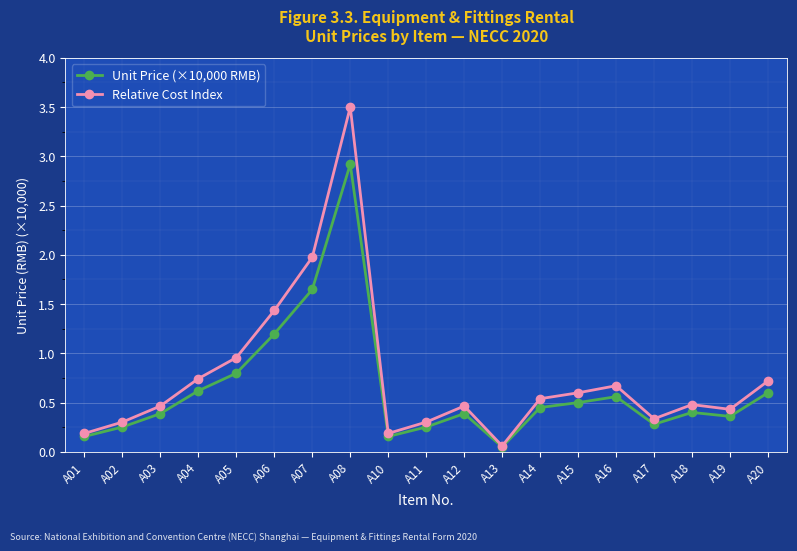

Rank the series by their maximum value, from highest to lowest.

Relative Cost Index, Unit Price (×10,000 RMB)